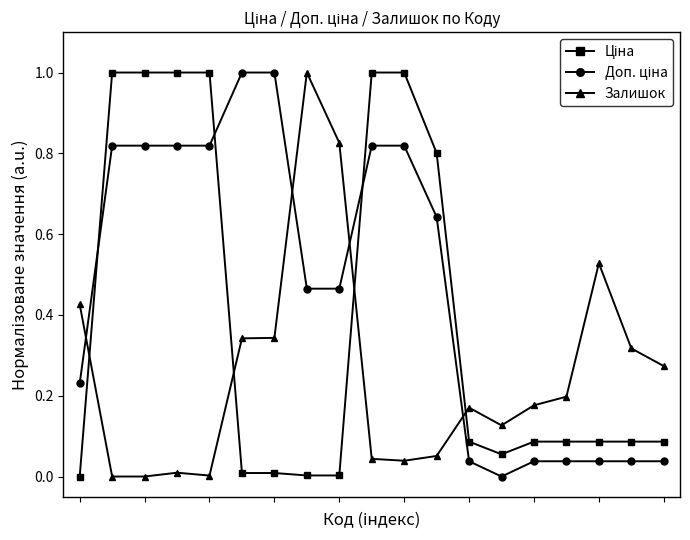

What is the greatest value displayed?

1.0